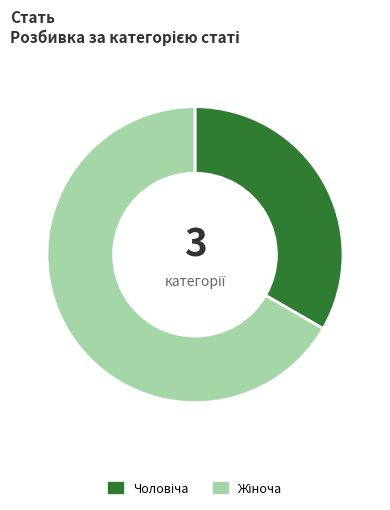

How many segments does this pie chart have?

2